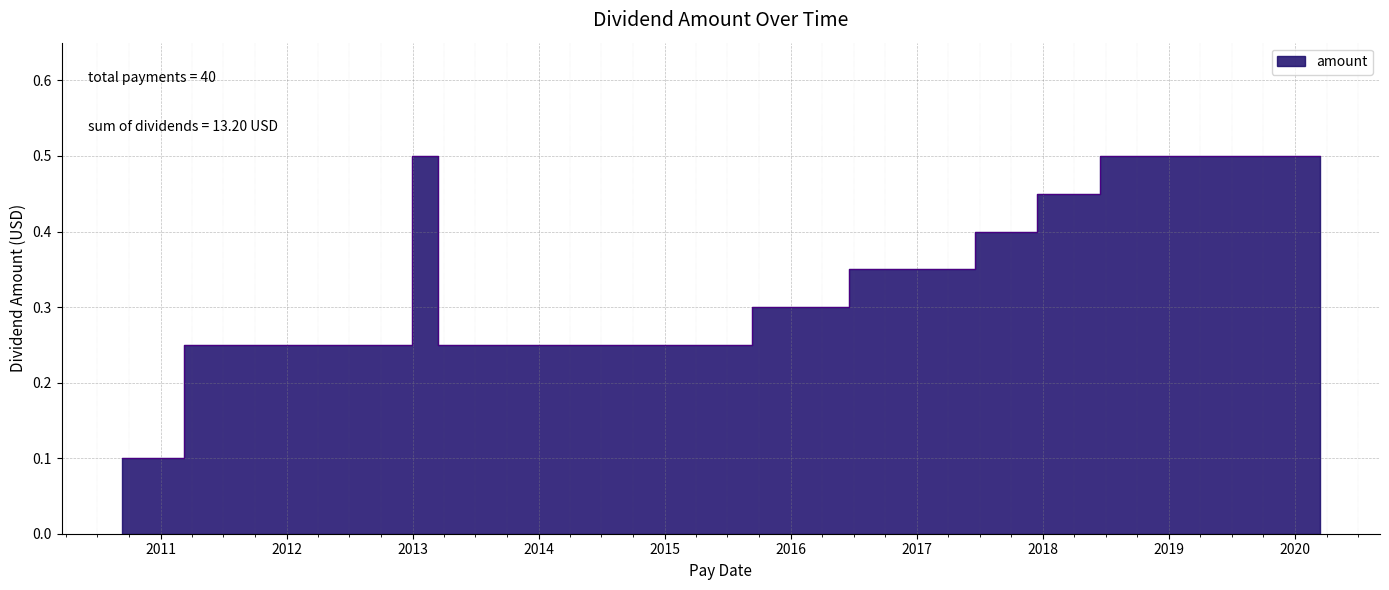

What is the label of the 8th point from the left?

2018-06-15